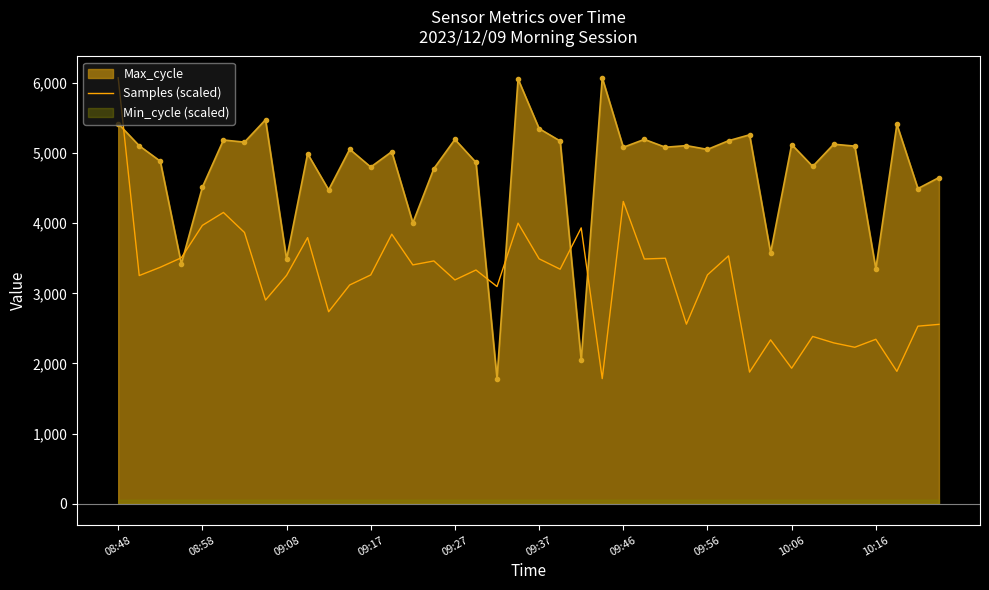

What is the minimum value for Max_cycle?

1784.0